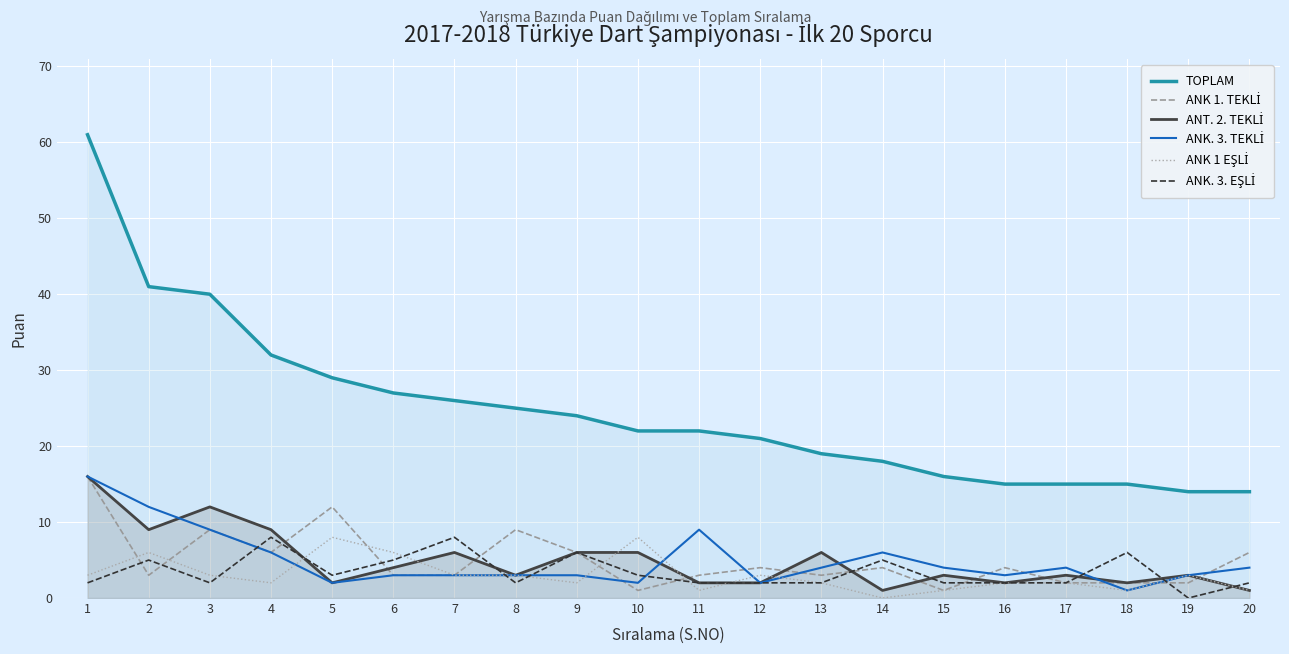

The value of TOPLAM at 20 is 25. True or false?

False